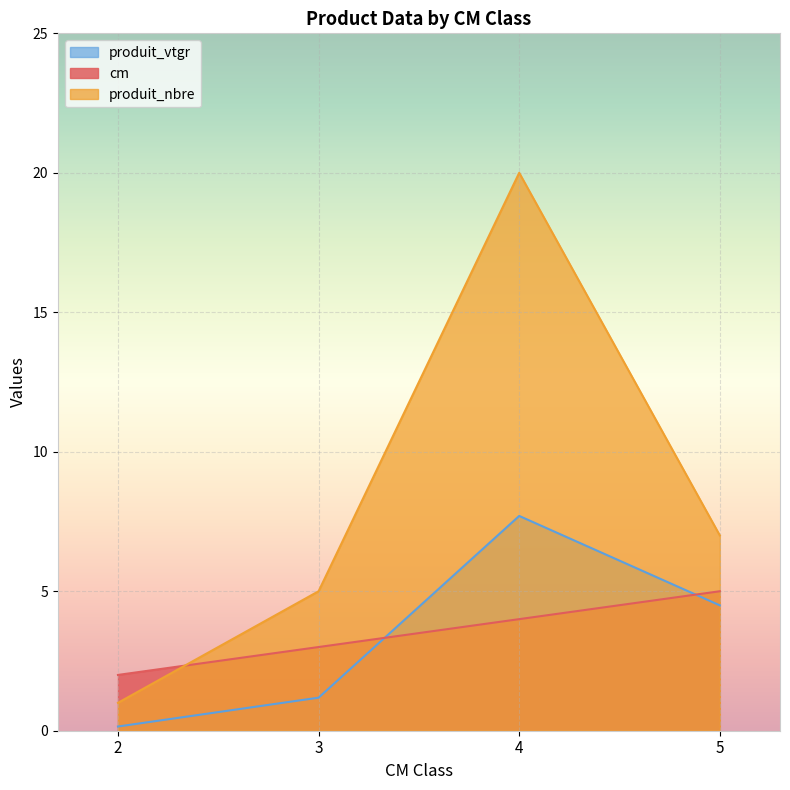

The value of cm at 3 is 3.0. True or false?

True